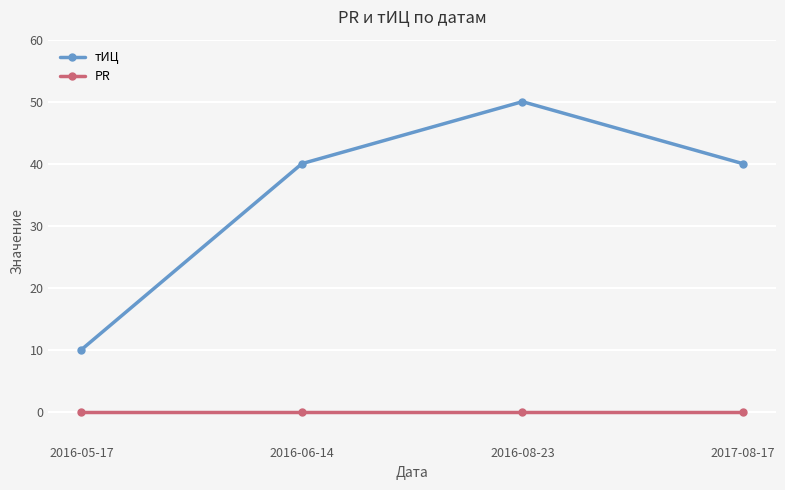

Which series has the largest range (max minus min)?

тИЦ